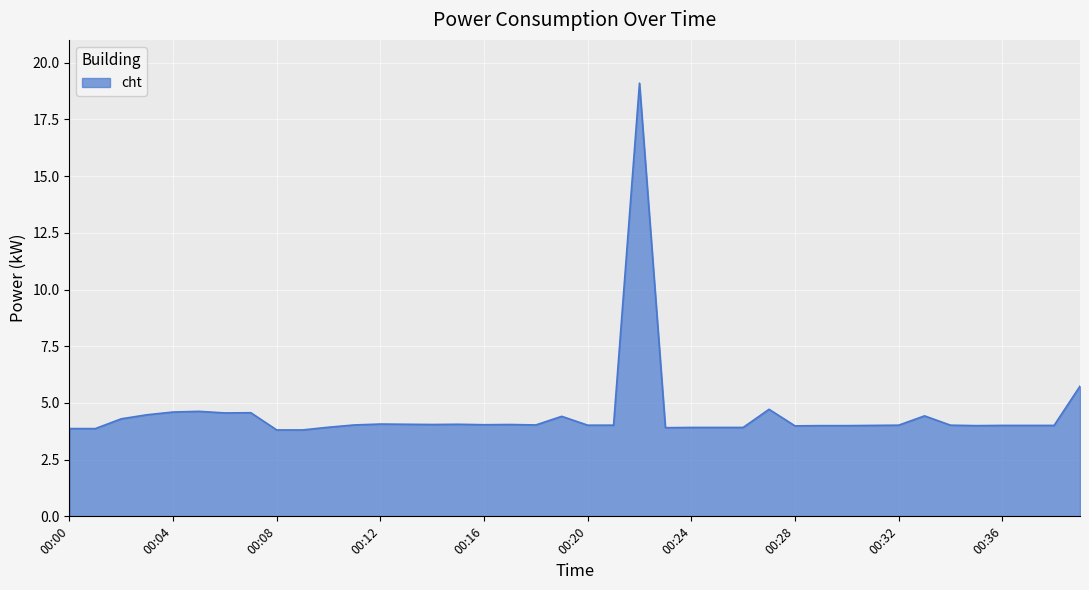

What is the difference between the maximum and minimum values?

15.3